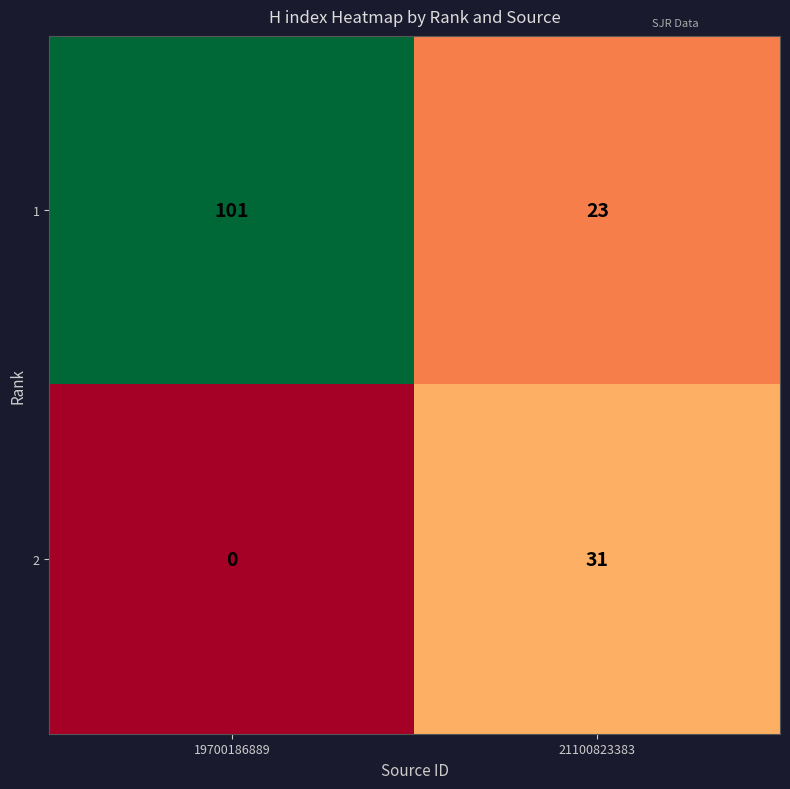

The 1 series shows 23 at 21100823383. True or false?

True